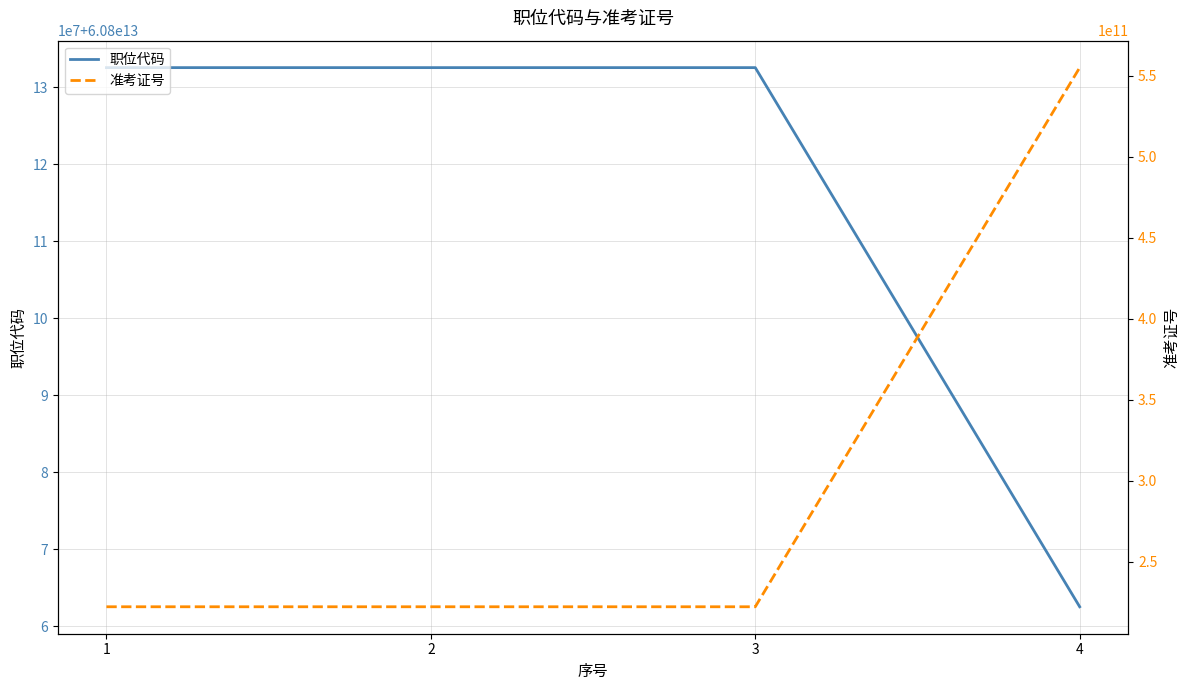

Where is the first local minimum for 准考证号?

2